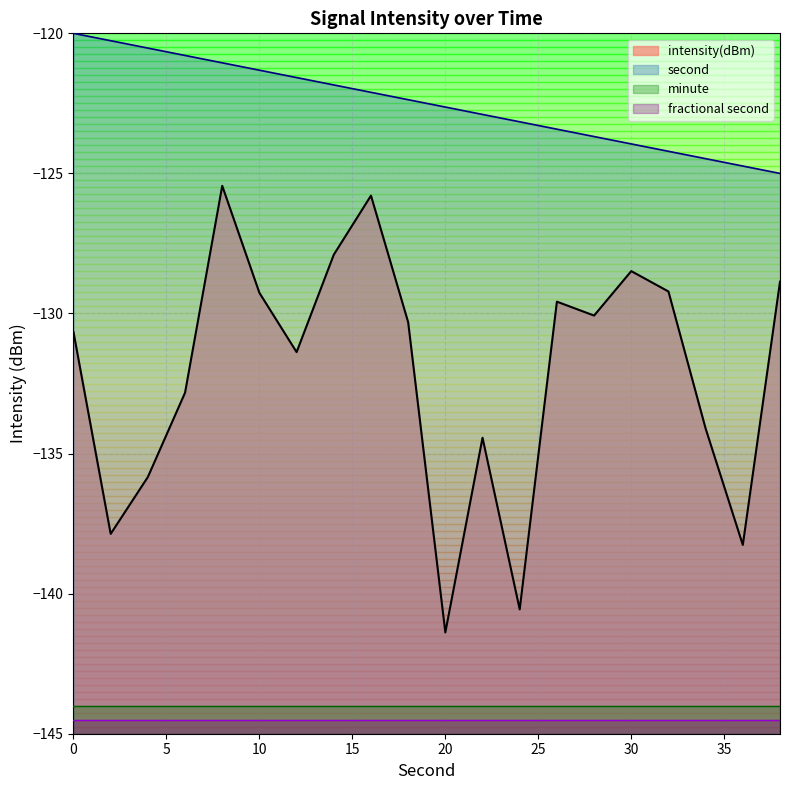

True or false: intensity(dBm) and fractional second intersect in this chart.

False